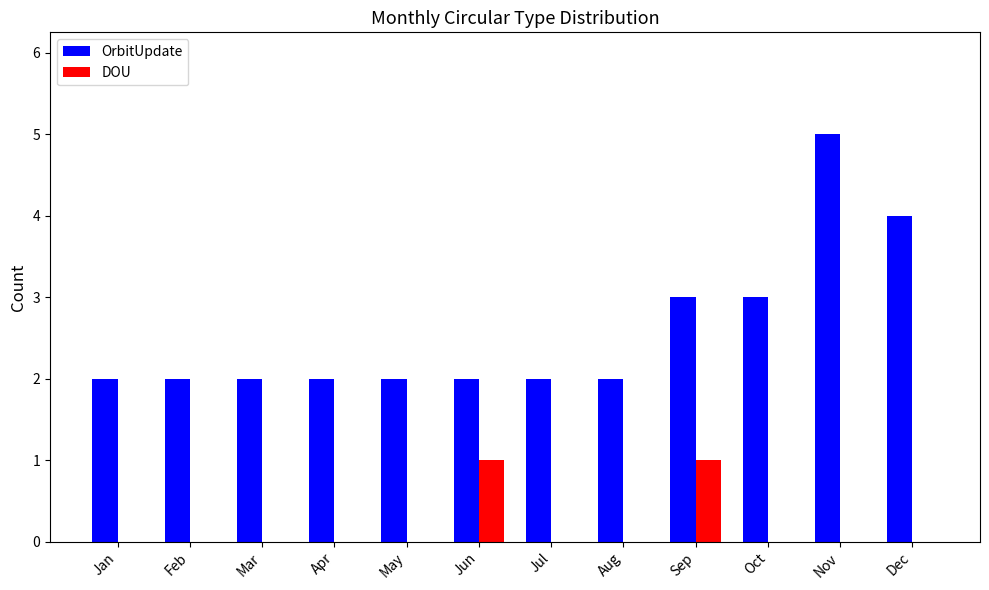

Reading left to right, transcribe all the data shown in this chart.

OrbitUpdate: Jan=2	Feb=2	Mar=2	Apr=2	May=2	Jun=2	Jul=2	Aug=2	Sep=3	Oct=3	Nov=5	Dec=4
DOU: Jan=0	Feb=0	Mar=0	Apr=0	May=0	Jun=1	Jul=0	Aug=0	Sep=1	Oct=0	Nov=0	Dec=0